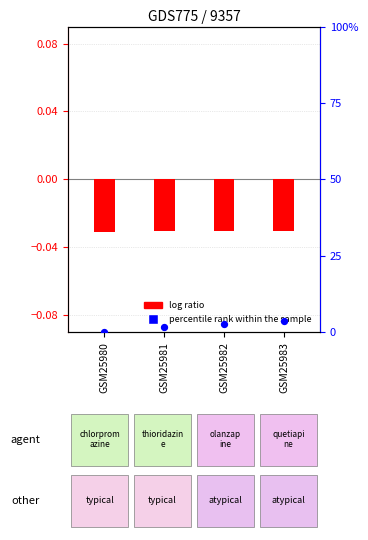

Which series reaches the minimum Y coordinate?

log ratio